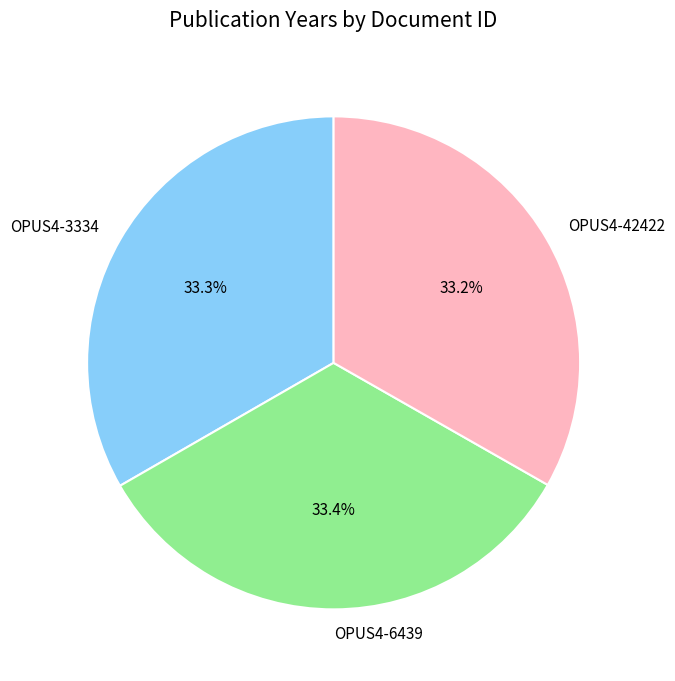

How many segments does this pie chart have?

3